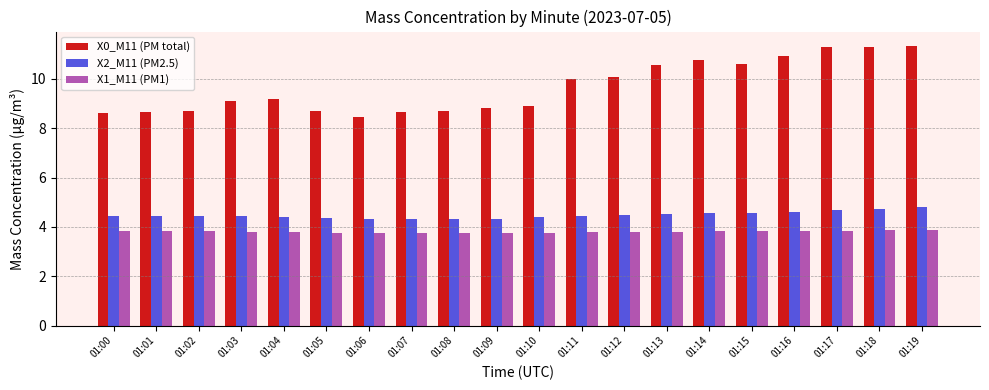

Is it true that X1_M11 (PM1) equals 3.8 at 01:06?

True